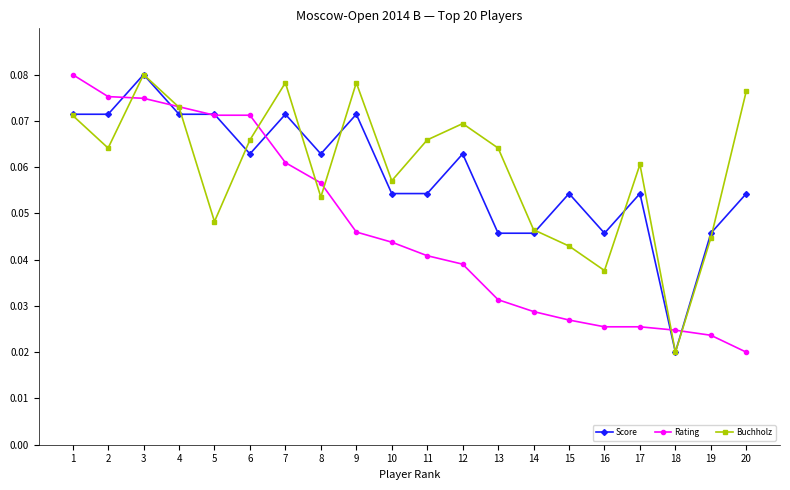

Count the Rating values in the range 0 to 1.

20